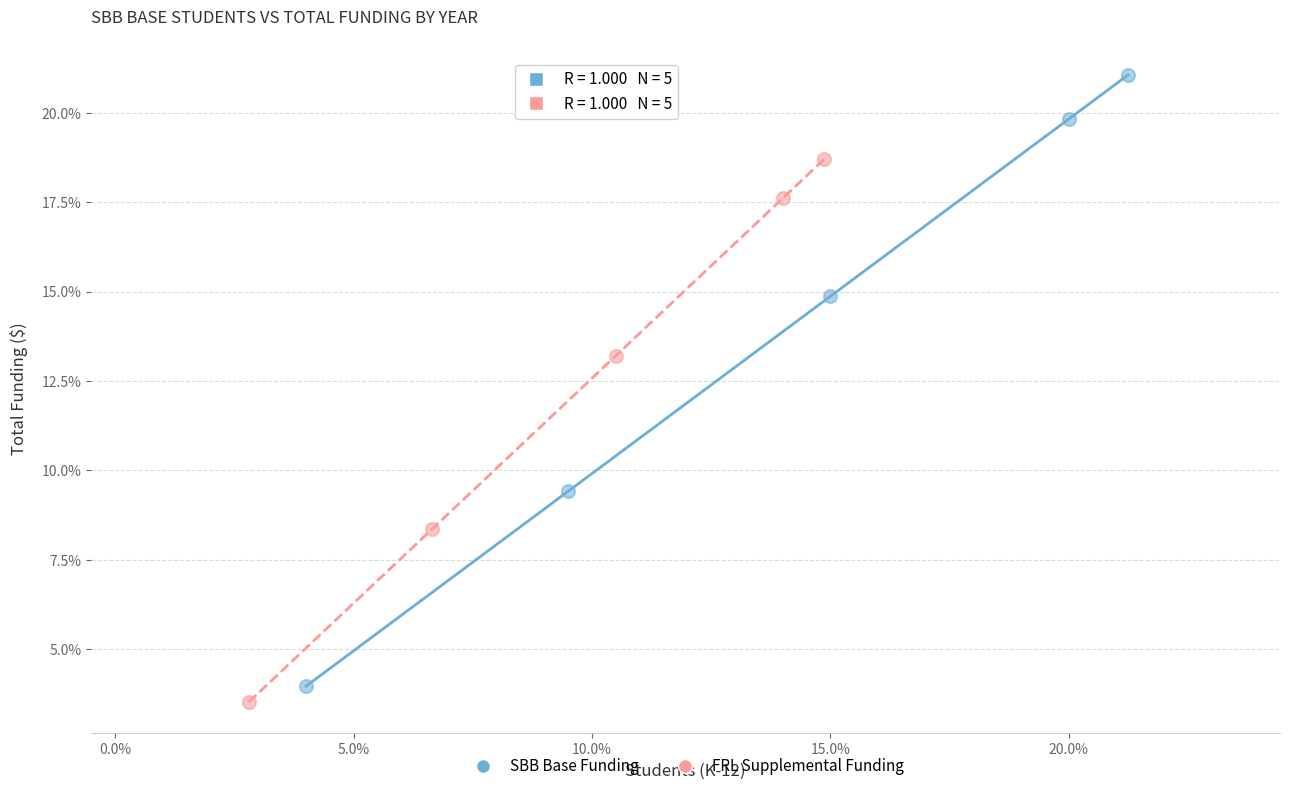

What are all the series names shown in the legend?

SBB Base Funding, FRL Supplemental Funding